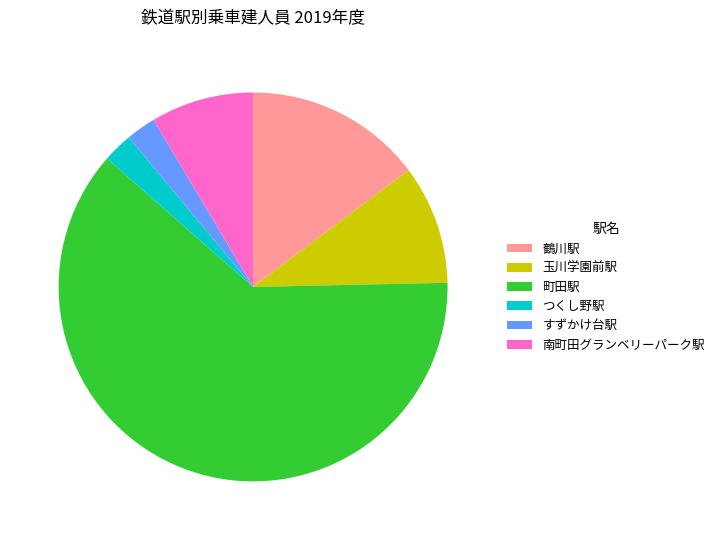

Between すずかけ台駅 and 鶴川駅, which is larger?

鶴川駅